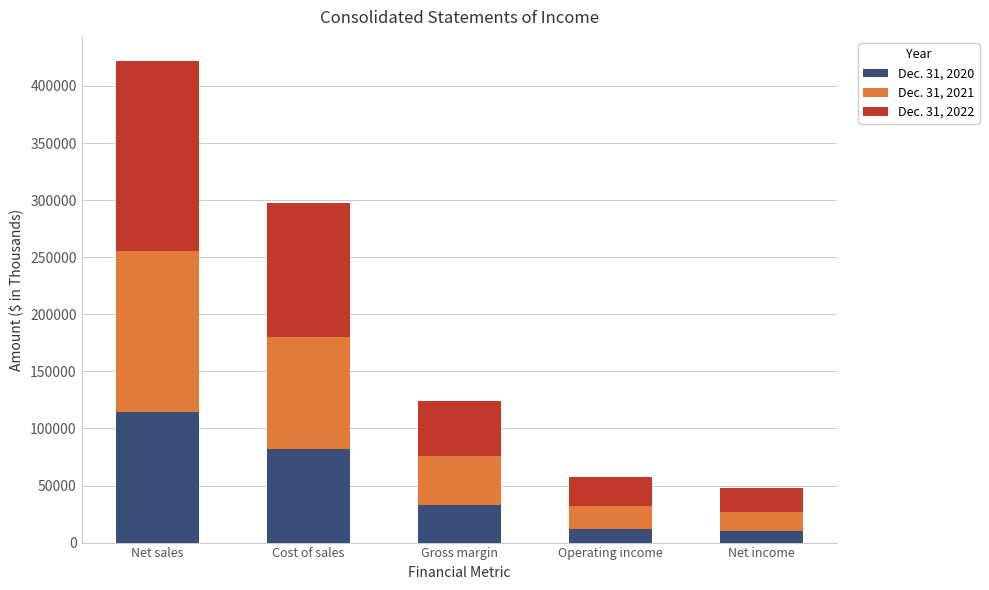

What is the total value across all series at Net sales?

421914